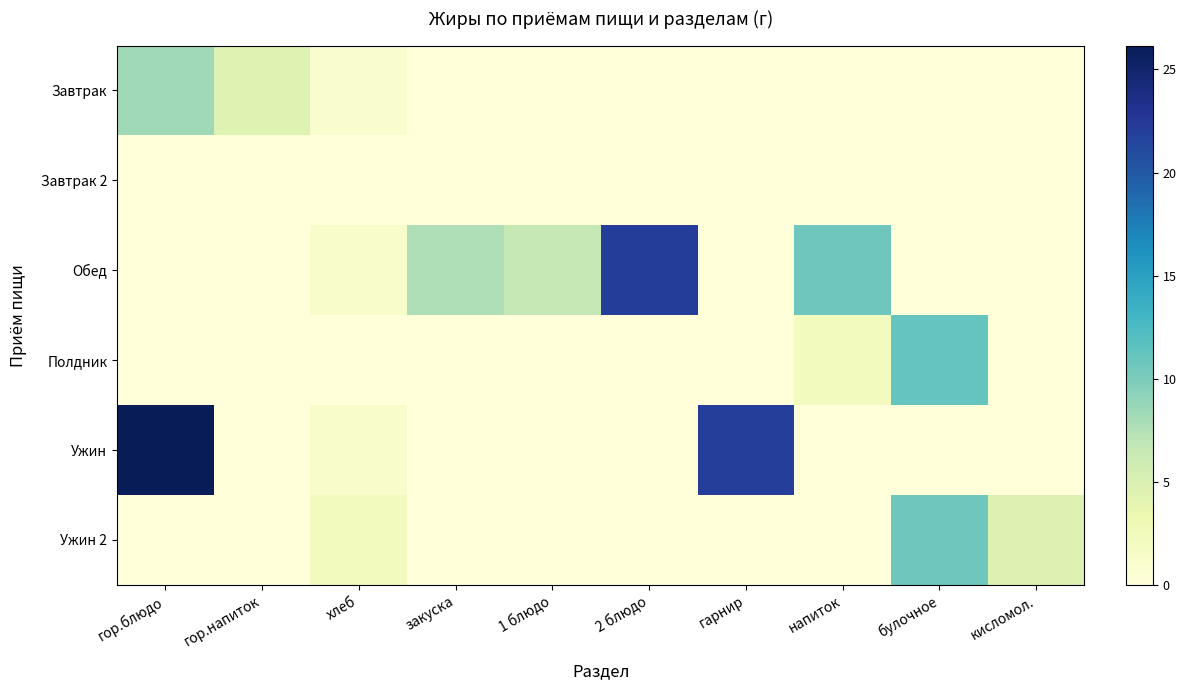

At which category is the sum across all series the highest?

гор.блюдо